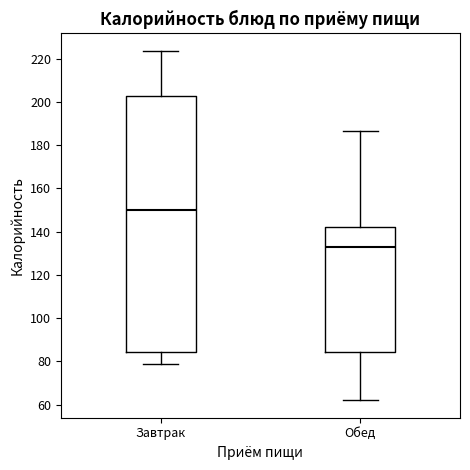

Reading left to right, transcribe this box plot: for each box, give where its median line is, the range the box spans, and where its two whiskers end, as read against the y-axis. The values are not printed on the chart, so give them approximately, as read against the axis.

Завтрак: median 150, box 84 to 202, whiskers 78 to 224
Обед: median 134, box 84 to 142, whiskers 62 to 186